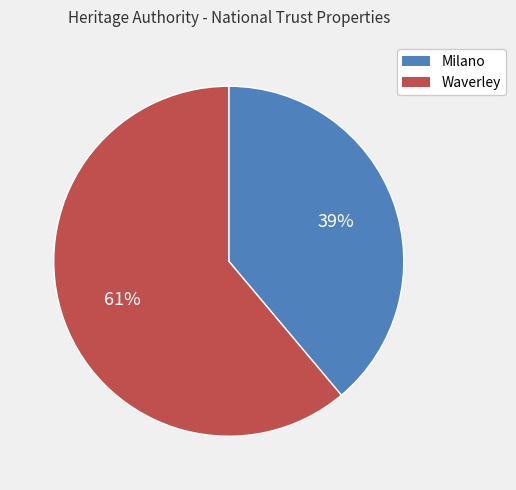

Is there any slice that represents more than half of the pie?

Yes